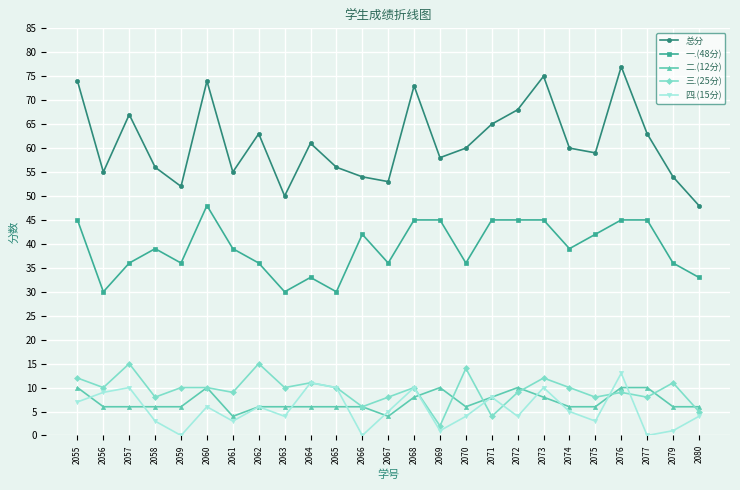

Where is the first local maximum for 四.(15分)?

2057